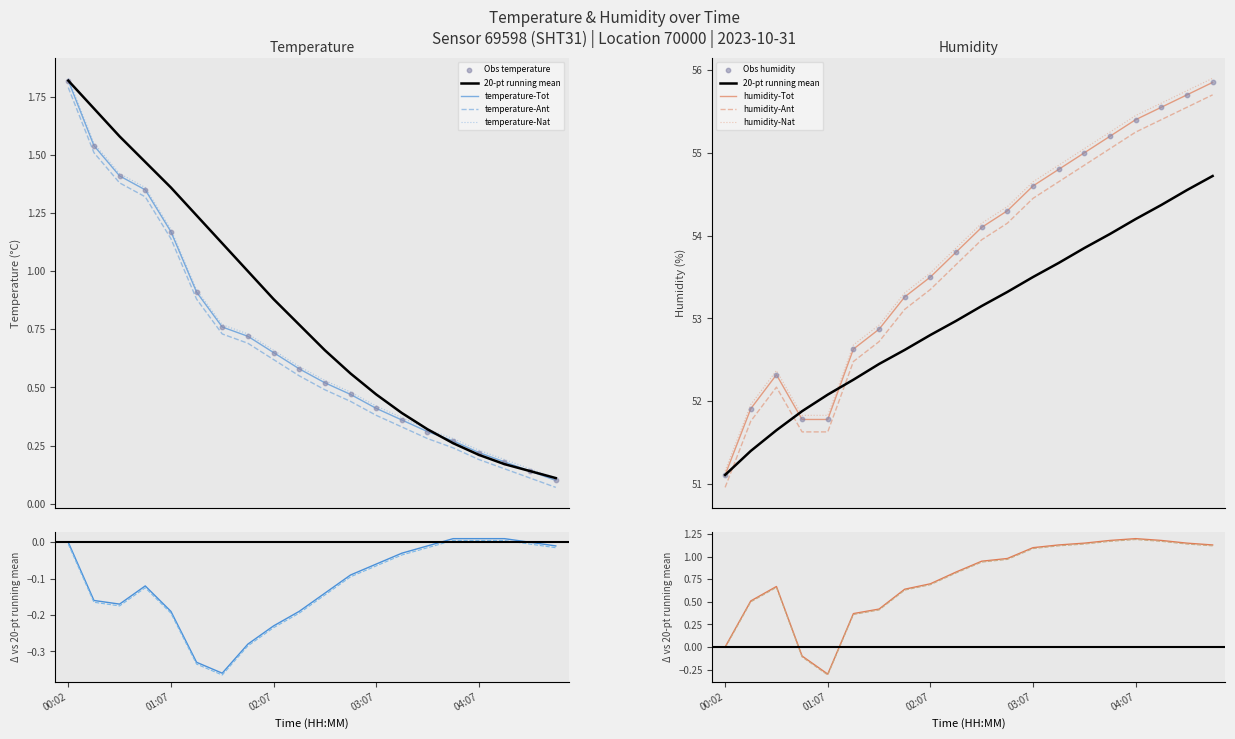

At which category is the sum across all series the highest?

04:52